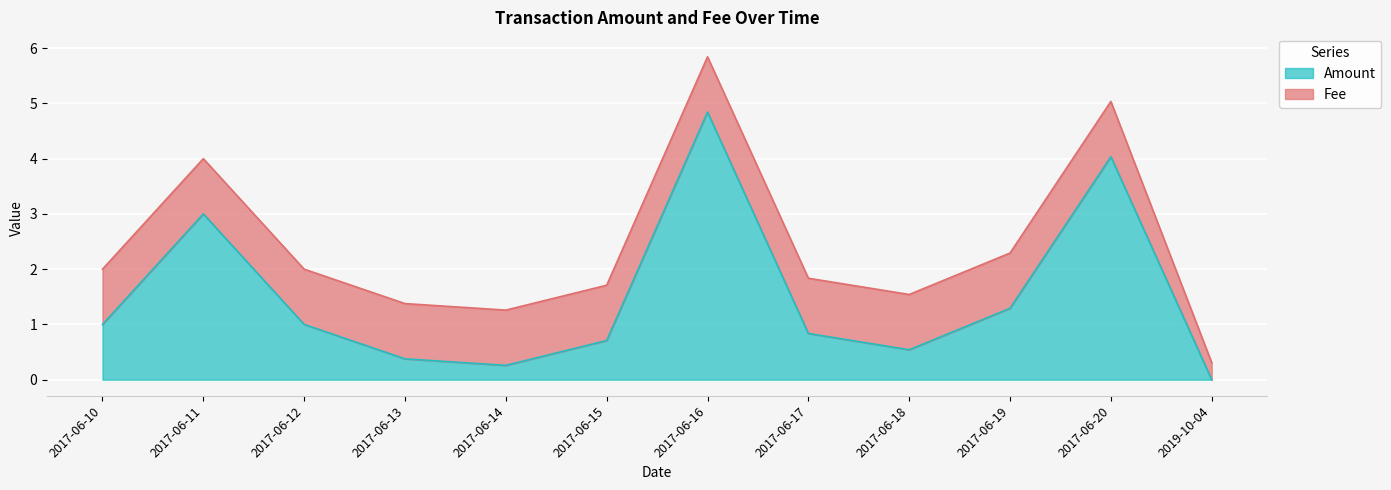

What position from the left is 2017-06-20?

11